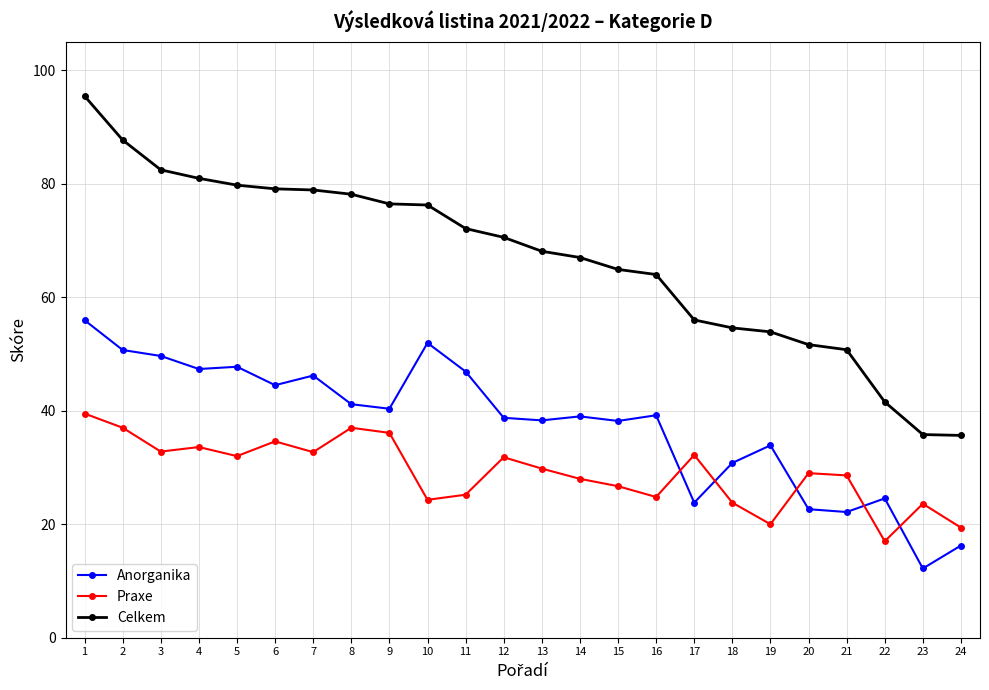

True or false: Anorganika has more than 1 points higher than both neighbors.

True